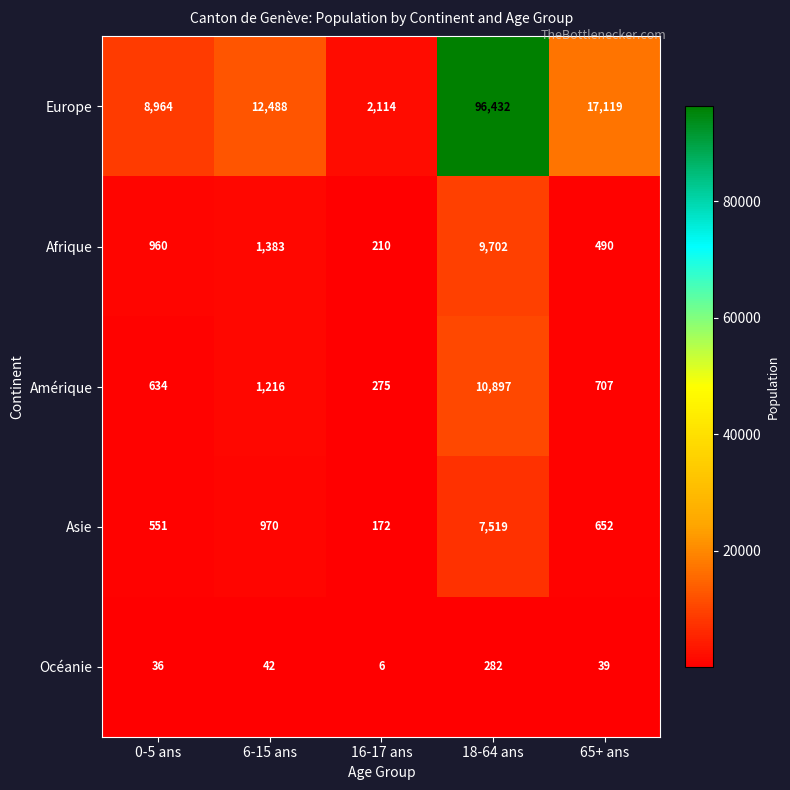

Reading left to right, list all the values displayed in this chart.

Europe: 8964	12488	2114	96432	17119
Afrique: 960	1383	210	9702	490
Amérique: 634	1216	275	10897	707
Asie: 551	970	172	7519	652
Océanie: 36	42	6	282	39